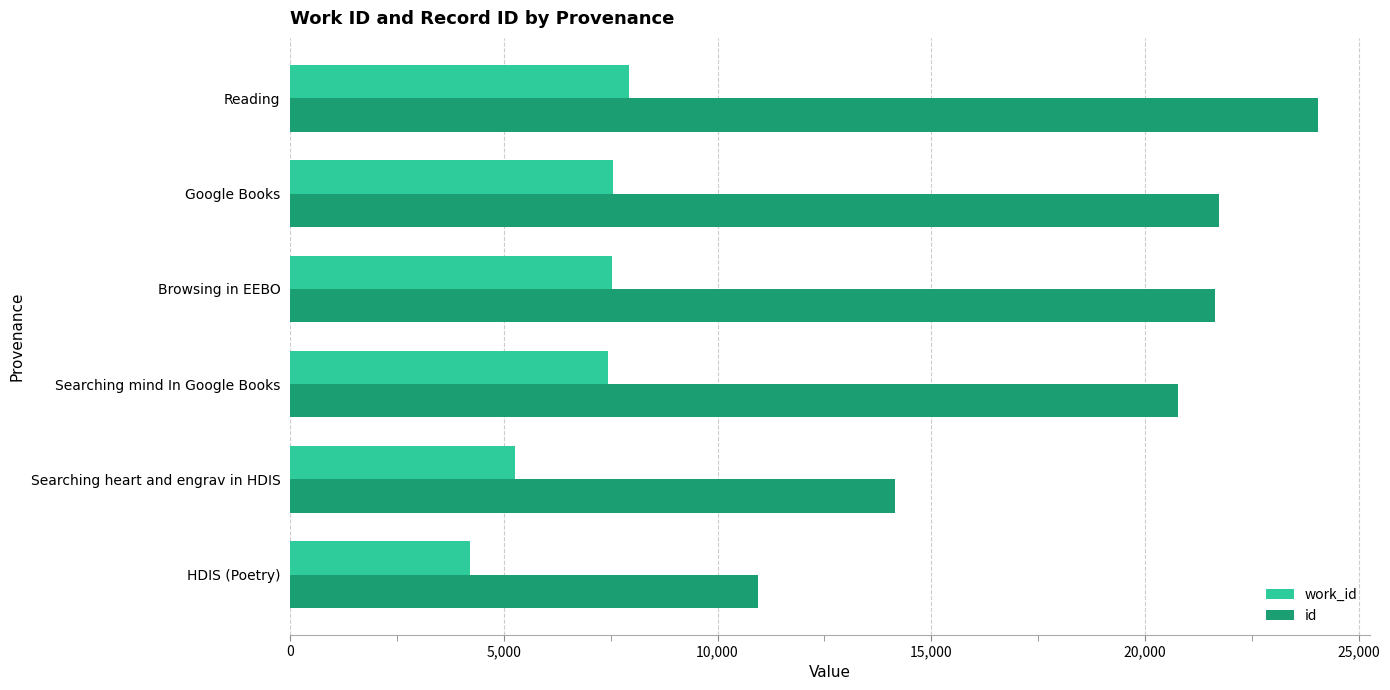

What is the minimum value shown in the chart?

4209